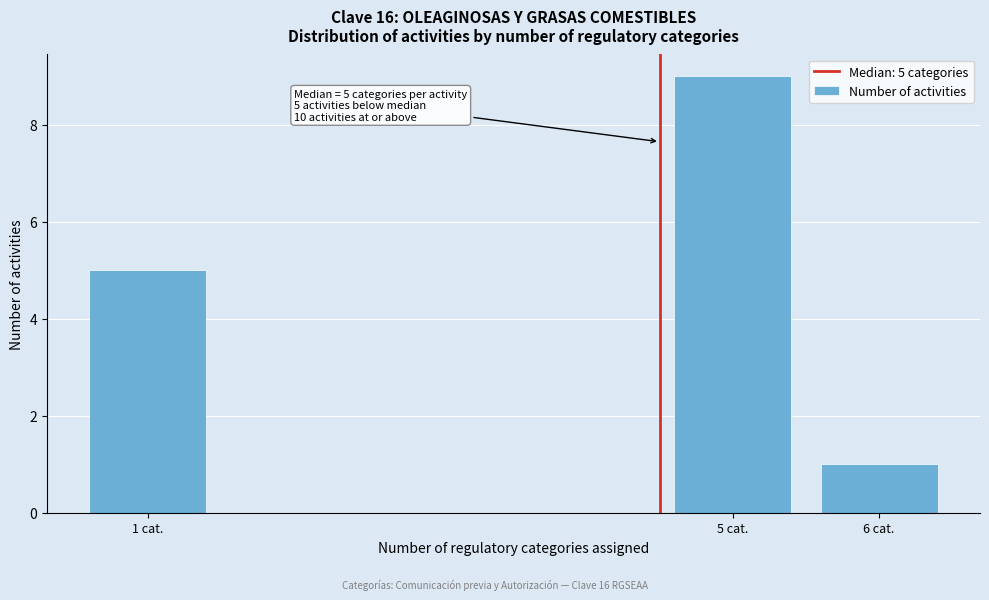

Reading left to right, extract all data points from this chart.

1 cat.=5	5 cat.=9	6 cat.=1